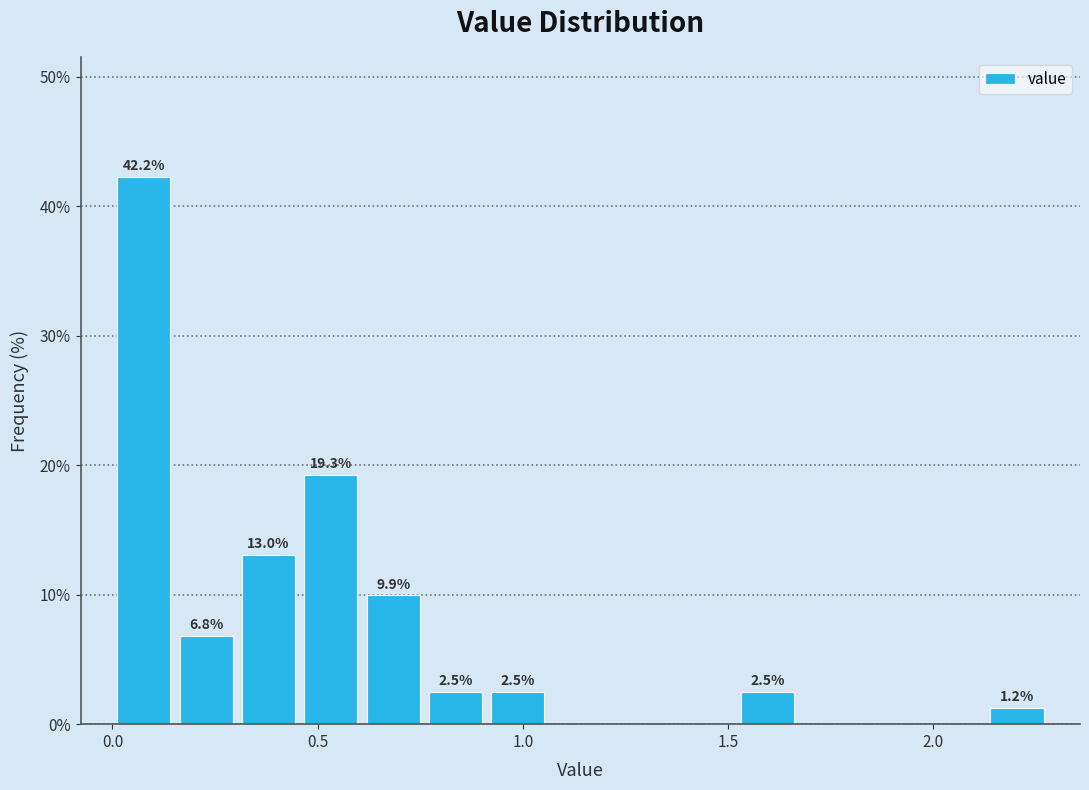

Around what value on the x-axis is the tallest bar? Give the approximate position of its centre, as read against the axis.

0.10